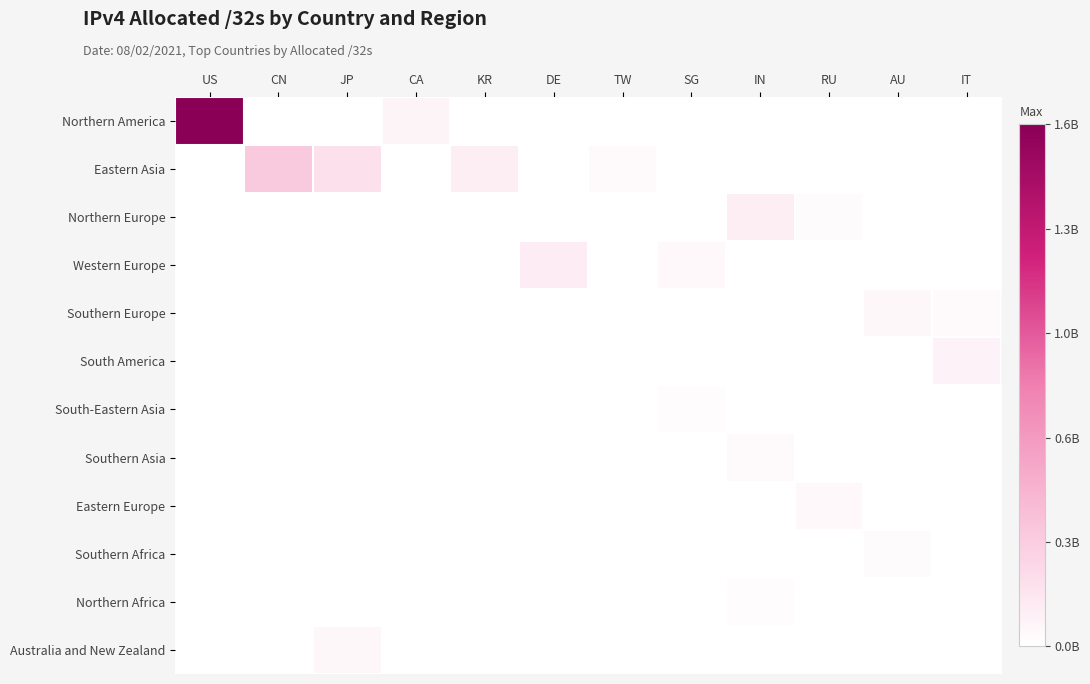

Which series has the widest spread of values?

Northern America